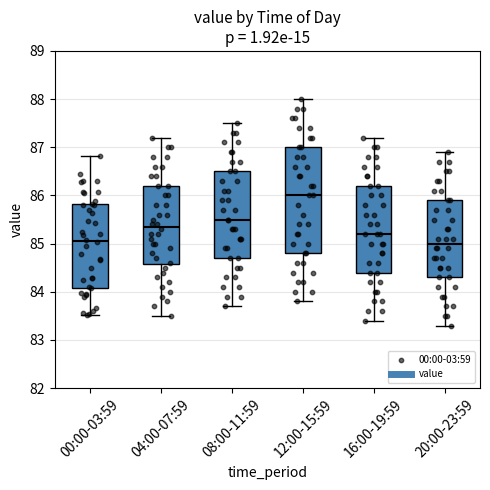

Which box is the tallest, from its lower edge to its upper edge?

12:00-15:59